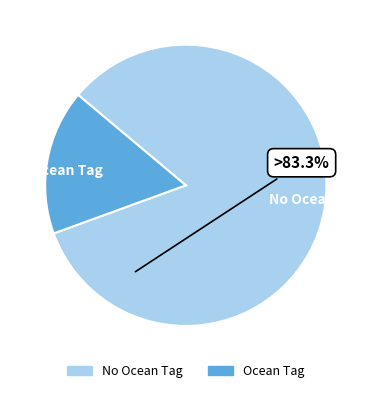

True or false: Ocean Tag accounts for 28% of the total.

False